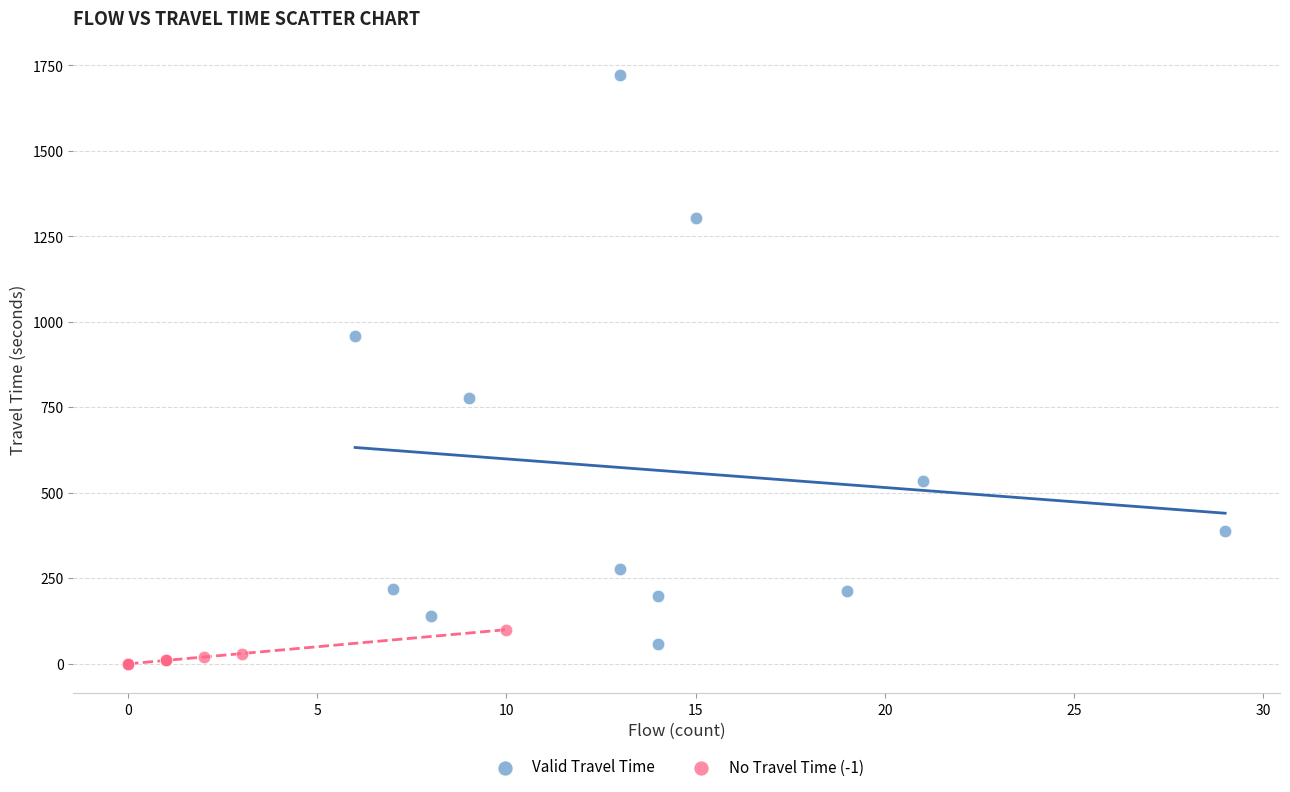

Which series has the largest Y range (max minus min)?

Valid Travel Time